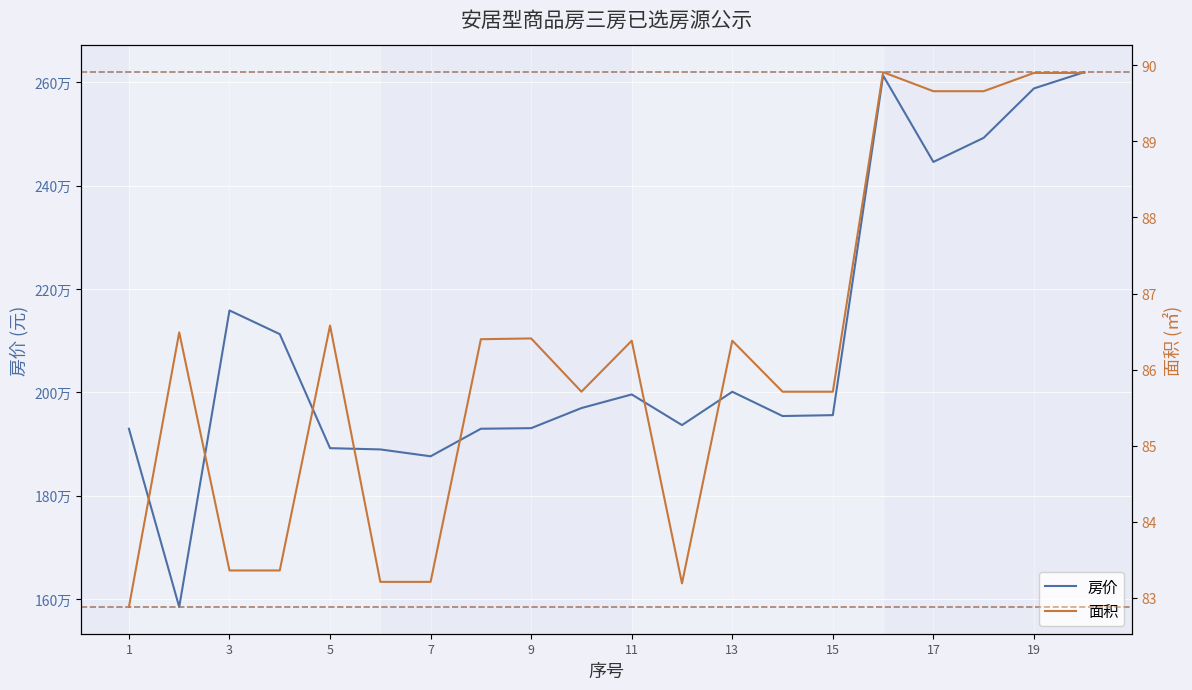

How many data points in 面积 are above 86?

11